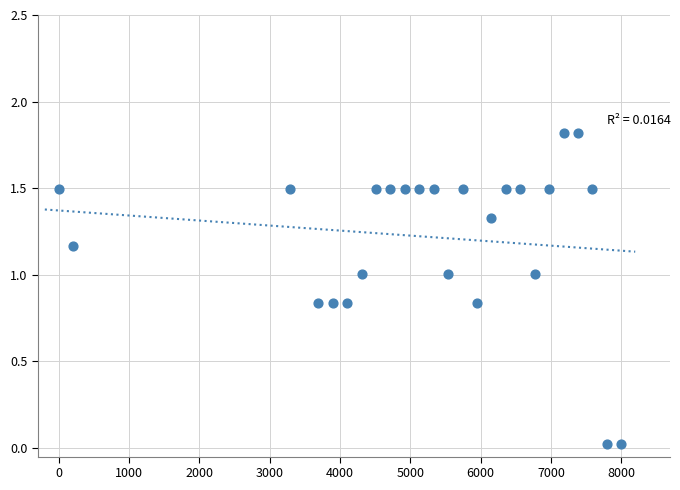

What is the range of Y values (max minus min)?

1.8